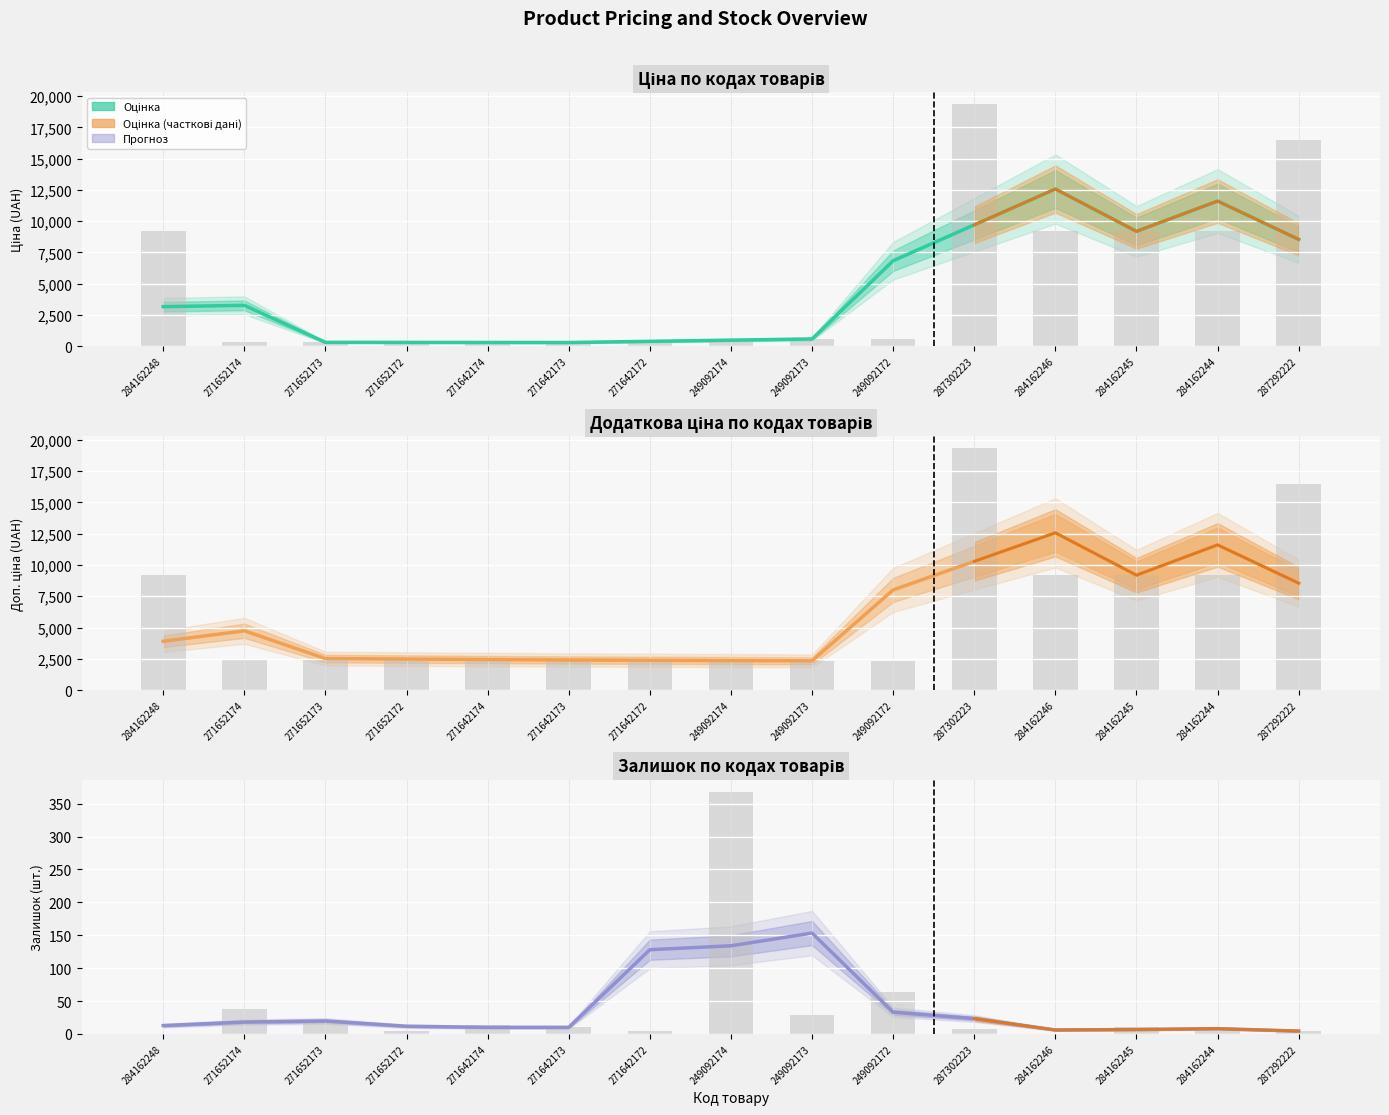

Is the value of Залишок at 284162244 greater than the value of Доп. ціна at 271652172?

No